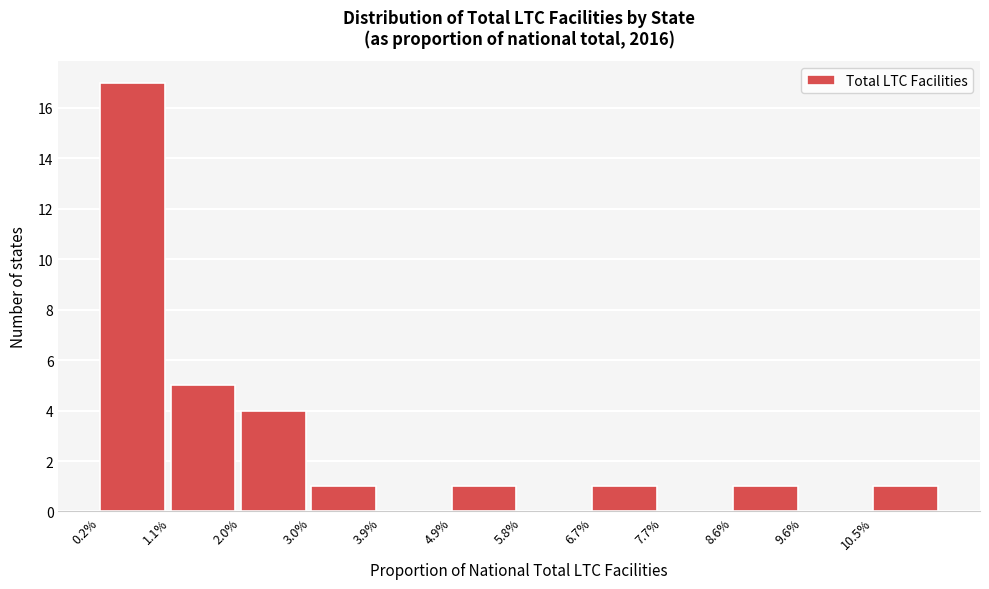

Reading right to left, transcribe all the data shown in this chart.

10.5%=1	9.6%=0	8.6%=1	7.7%=0	6.7%=1	5.8%=0	4.9%=1	3.9%=0	3.0%=1	2.0%=4	1.1%=5	0.2%=17